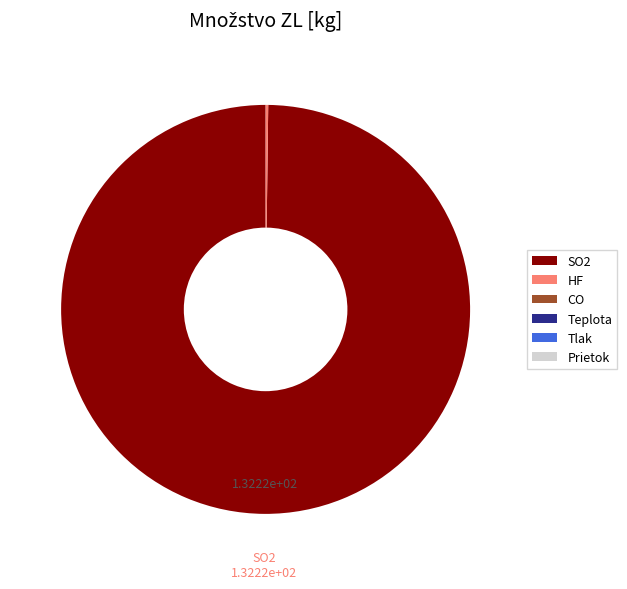

What is the majority slice?

SO2